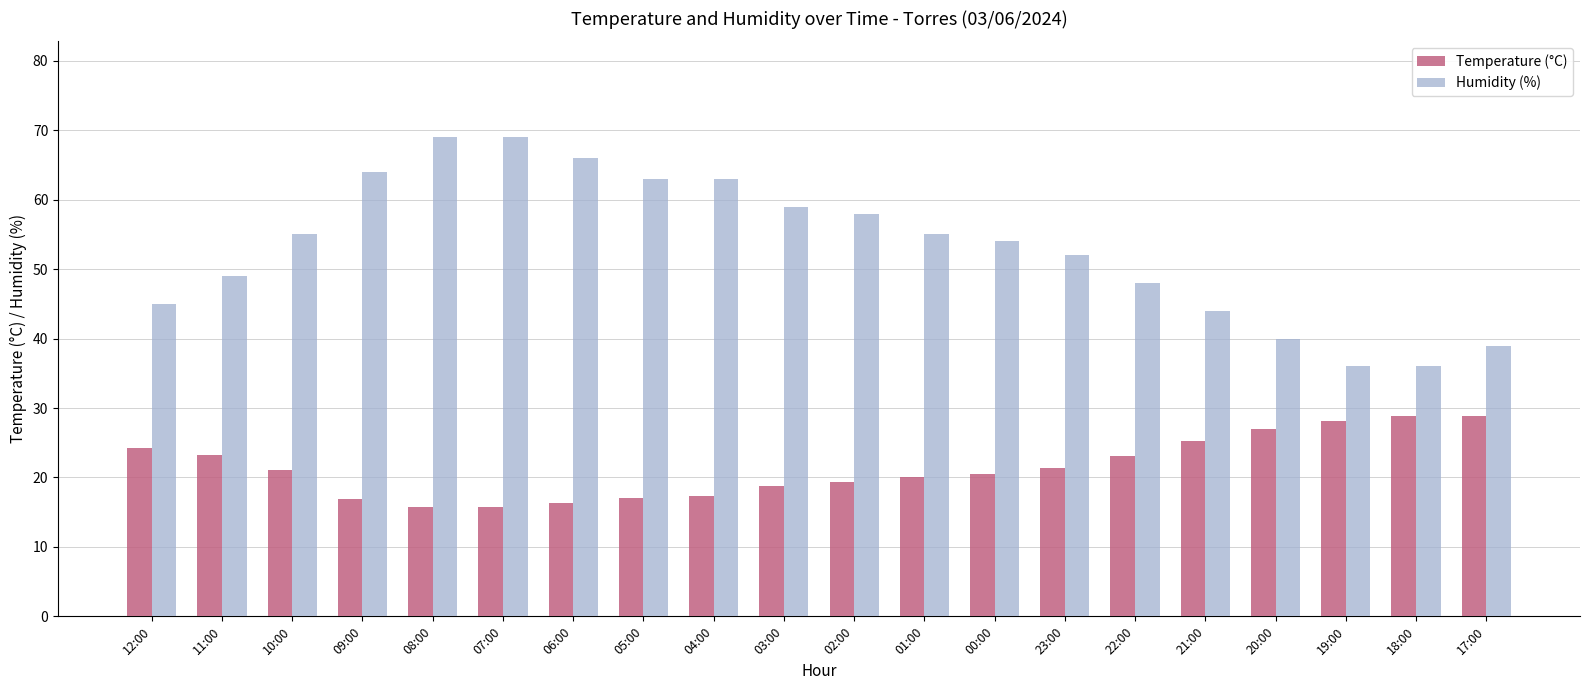

List the series in order of their peak value, lowest first.

Temperature (°C), Humidity (%)